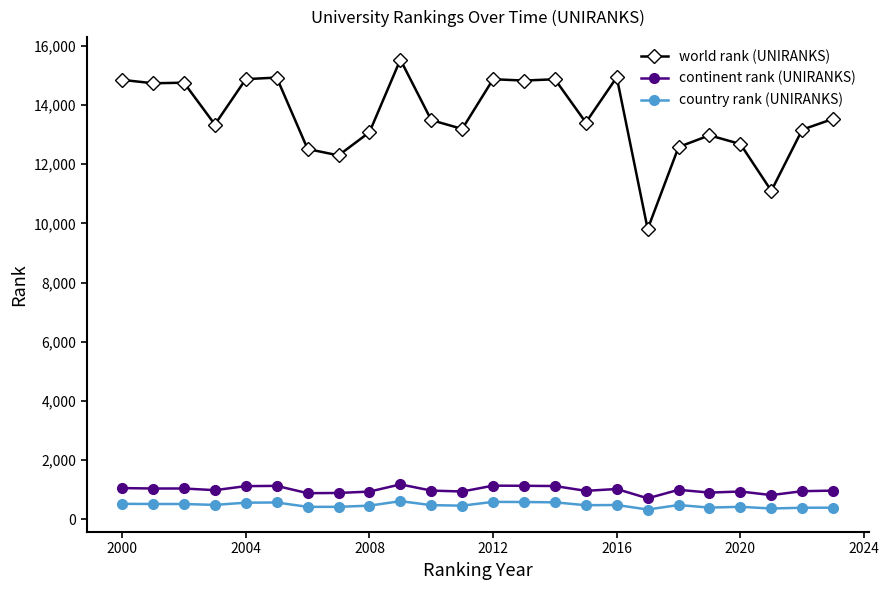

Which series has the largest total across all categories?

world rank (UNIRANKS)